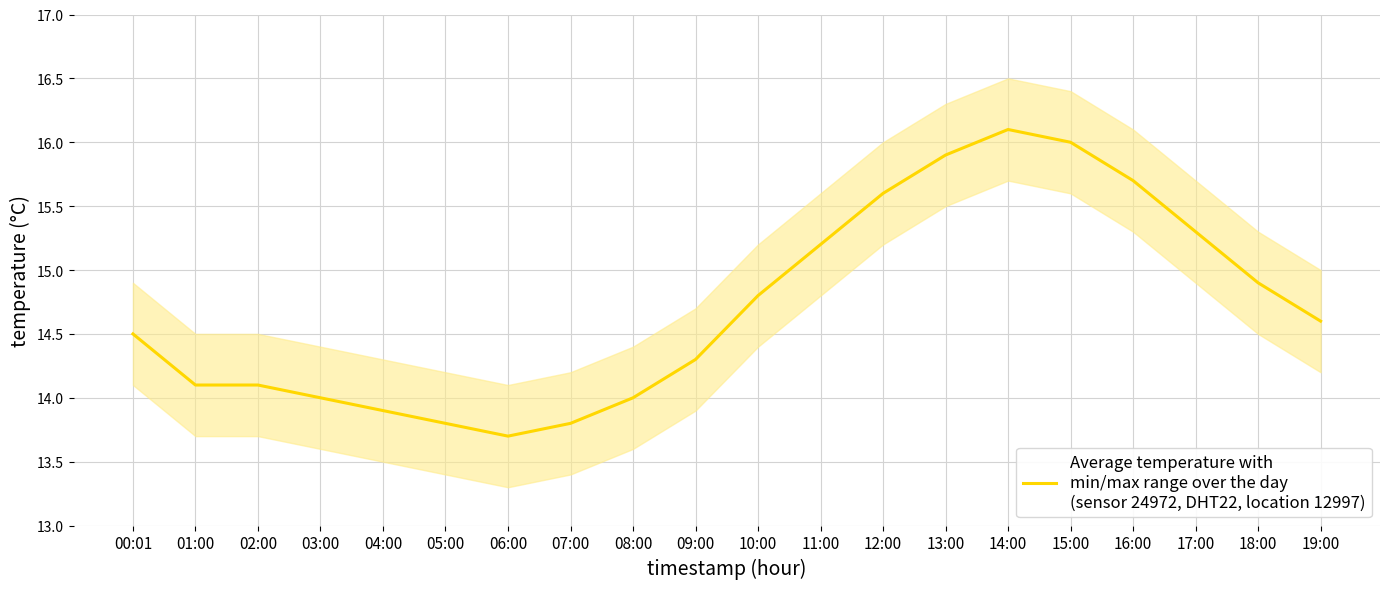

What is the difference between the values at 13:00 and 00:01?

1.4